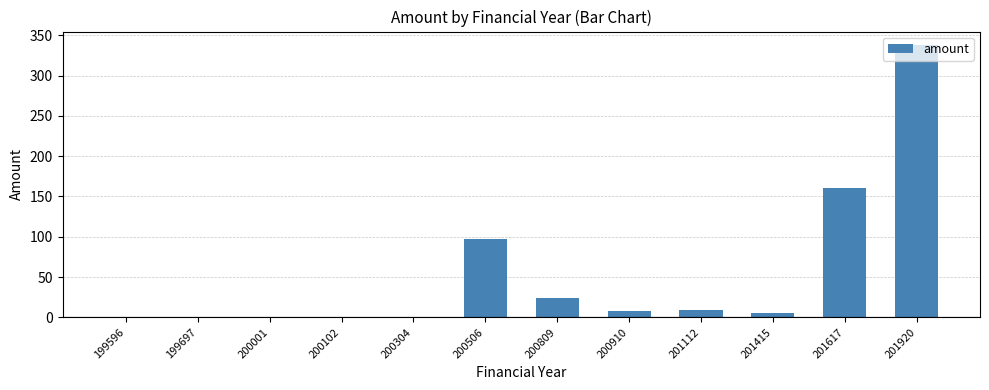

At which label does the data first exceed 8?

200506